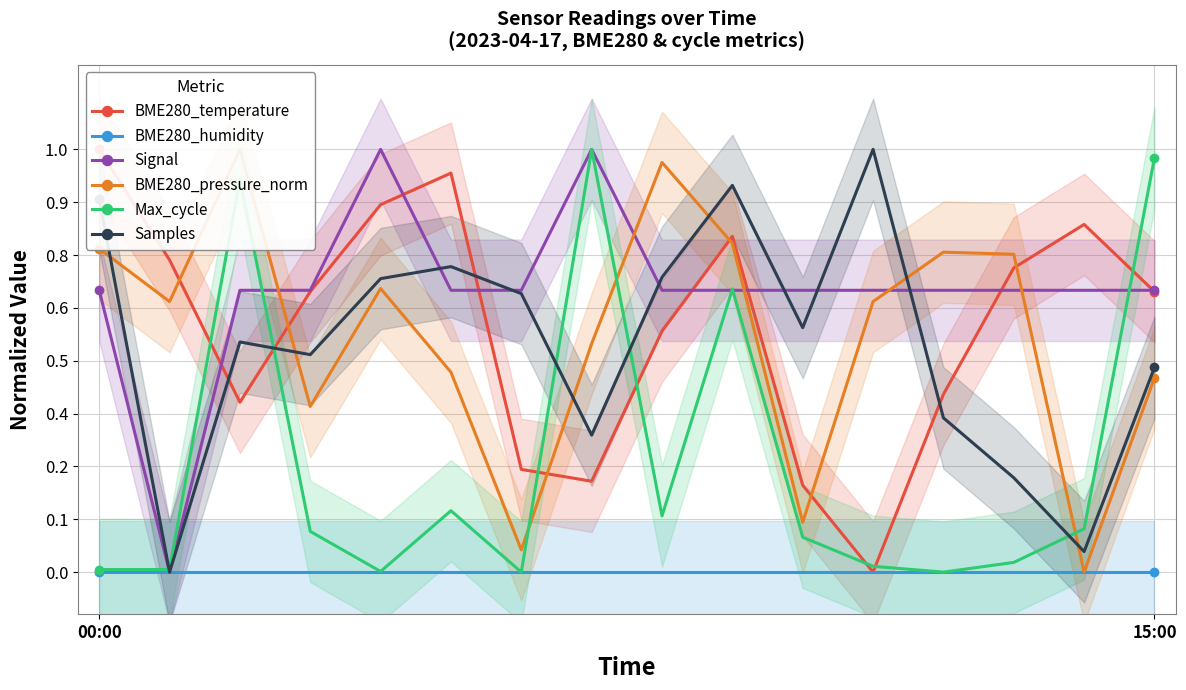

What is the difference between the second highest and minimum values in the BME280_pressure_norm series?

1.0